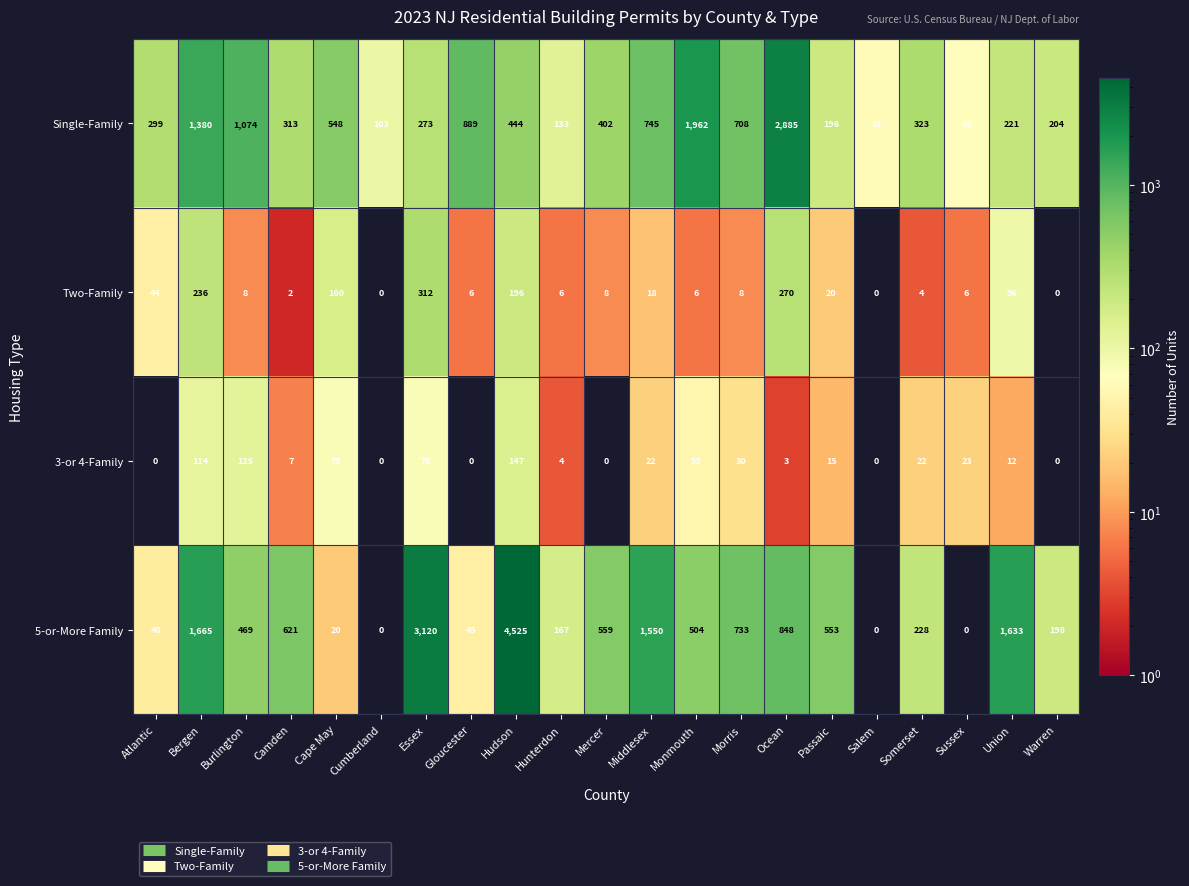

At Ocean, list the series in order from largest to smallest.

Single-Family, 5-or-More Family, Two-Family, 3-or 4-Family